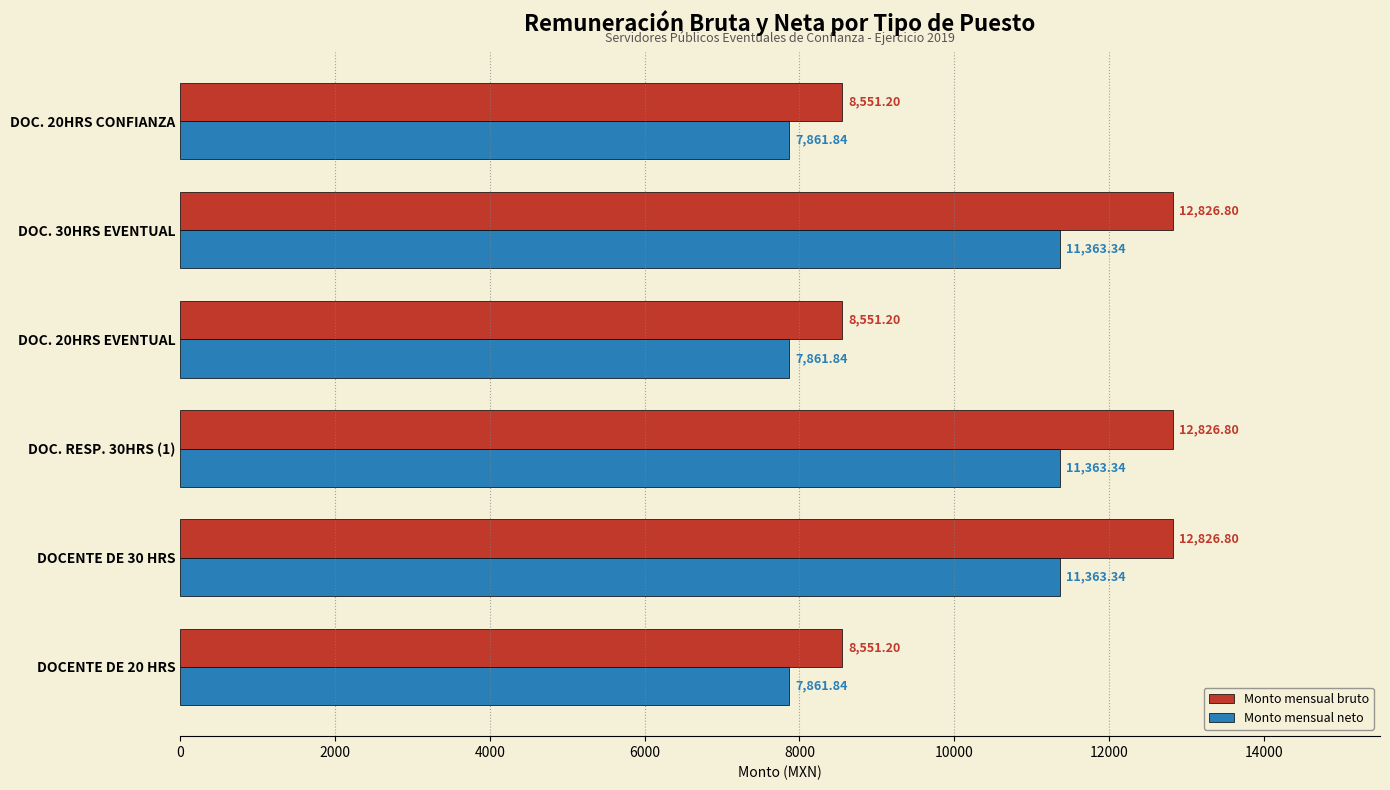

How many distinct data groups are displayed?

2